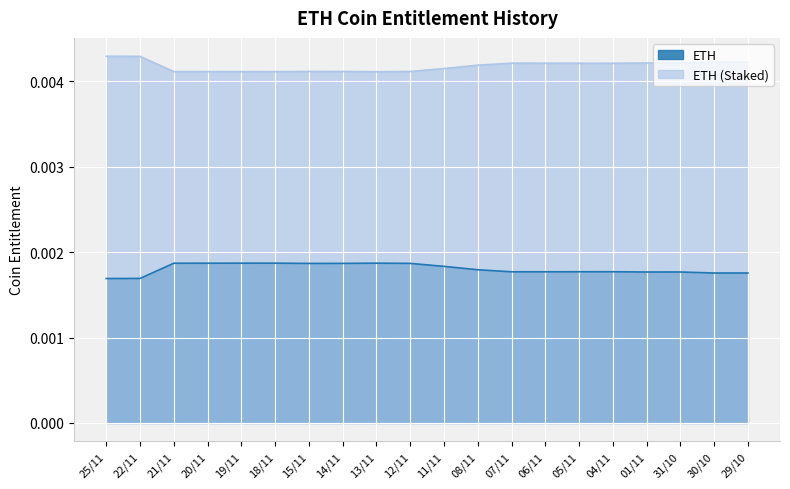

True or false: ETH (Staked) has a value of 0.0 at 29/10.

True